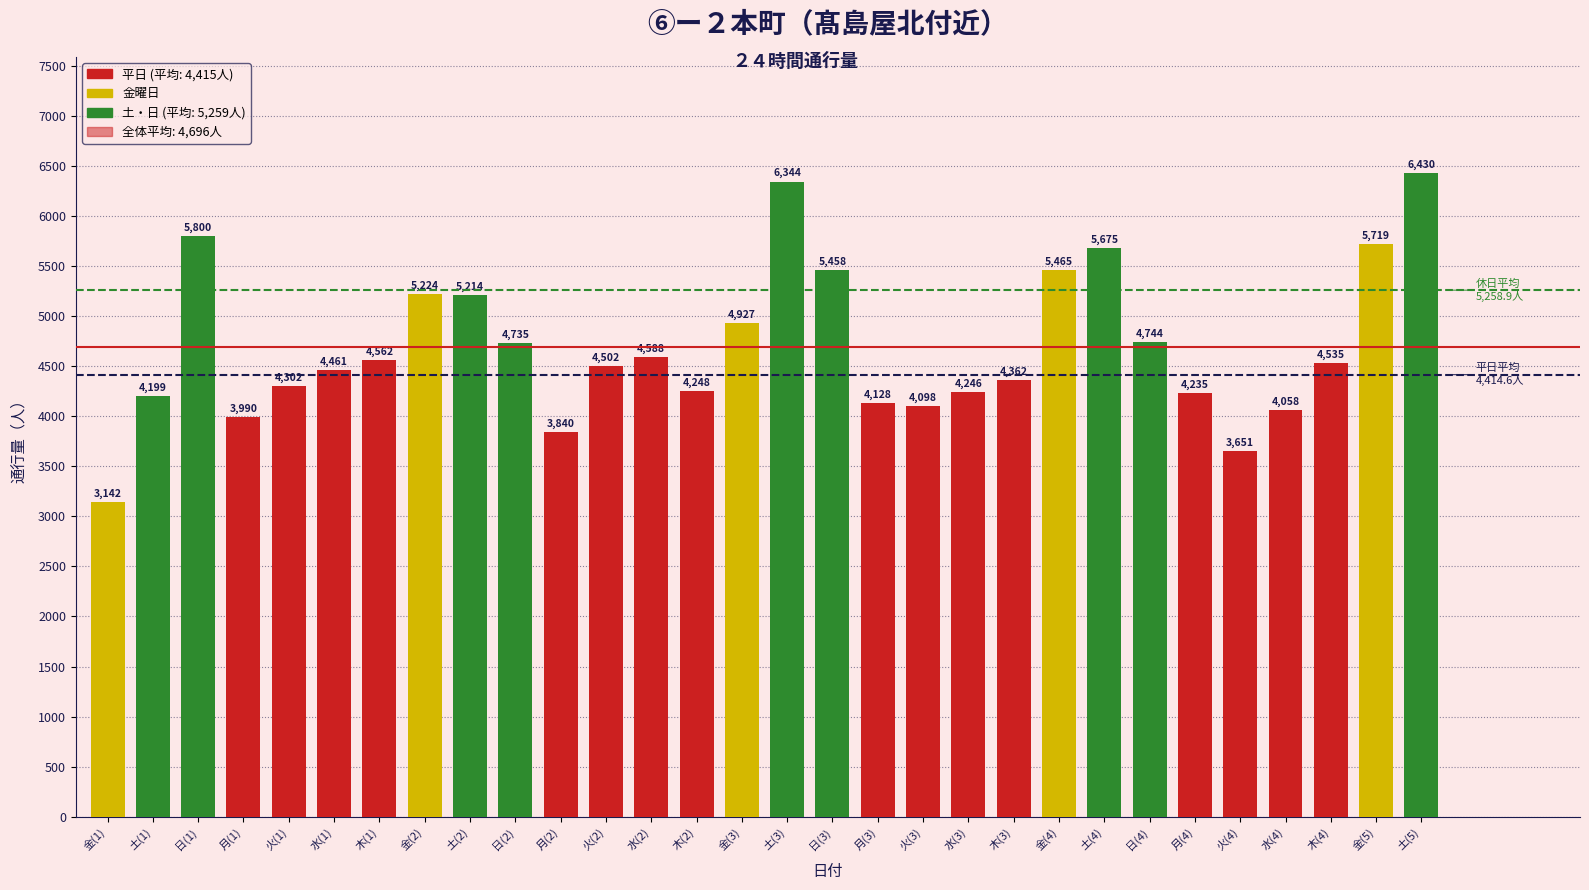

At which category does the chart reach its peak across all series?

土(5)